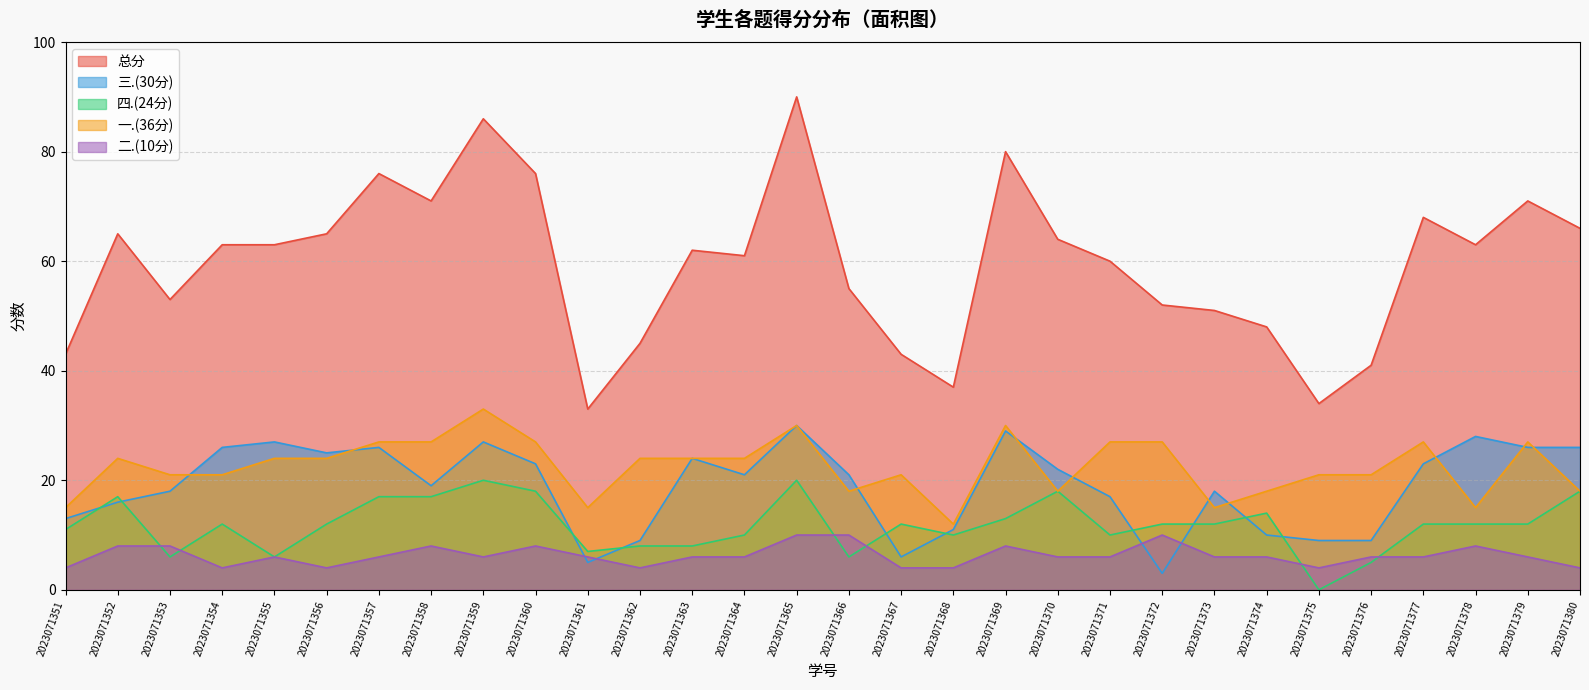

Reading right to left, transcribe all the data shown in this chart.

总分: 2023071380=66	2023071379=71	2023071378=63	2023071377=68	2023071376=41	2023071375=34	2023071374=48	2023071373=51	2023071372=52	2023071371=60	2023071370=64	2023071369=80	2023071368=37	2023071367=43	2023071366=55	2023071365=90	2023071364=61	2023071363=62	2023071362=45	2023071361=33	2023071360=76	2023071359=86	2023071358=71	2023071357=76	2023071356=65	2023071355=63	2023071354=63	2023071353=53	2023071352=65	2023071351=43
三.(30分): 2023071380=26	2023071379=26	2023071378=28	2023071377=23	2023071376=9	2023071375=9	2023071374=10	2023071373=18	2023071372=3	2023071371=17	2023071370=22	2023071369=29	2023071368=11	2023071367=6	2023071366=21	2023071365=30	2023071364=21	2023071363=24	2023071362=9	2023071361=5	2023071360=23	2023071359=27	2023071358=19	2023071357=26	2023071356=25	2023071355=27	2023071354=26	2023071353=18	2023071352=16	2023071351=13
四.(24分): 2023071380=18	2023071379=12	2023071378=12	2023071377=12	2023071376=5	2023071375=0	2023071374=14	2023071373=12	2023071372=12	2023071371=10	2023071370=18	2023071369=13	2023071368=10	2023071367=12	2023071366=6	2023071365=20	2023071364=10	2023071363=8	2023071362=8	2023071361=7	2023071360=18	2023071359=20	2023071358=17	2023071357=17	2023071356=12	2023071355=6	2023071354=12	2023071353=6	2023071352=17	2023071351=11
一.(36分): 2023071380=18	2023071379=27	2023071378=15	2023071377=27	2023071376=21	2023071375=21	2023071374=18	2023071373=15	2023071372=27	2023071371=27	2023071370=18	2023071369=30	2023071368=12	2023071367=21	2023071366=18	2023071365=30	2023071364=24	2023071363=24	2023071362=24	2023071361=15	2023071360=27	2023071359=33	2023071358=27	2023071357=27	2023071356=24	2023071355=24	2023071354=21	2023071353=21	2023071352=24	2023071351=15
二.(10分): 2023071380=4	2023071379=6	2023071378=8	2023071377=6	2023071376=6	2023071375=4	2023071374=6	2023071373=6	2023071372=10	2023071371=6	2023071370=6	2023071369=8	2023071368=4	2023071367=4	2023071366=10	2023071365=10	2023071364=6	2023071363=6	2023071362=4	2023071361=6	2023071360=8	2023071359=6	2023071358=8	2023071357=6	2023071356=4	2023071355=6	2023071354=4	2023071353=8	2023071352=8	2023071351=4